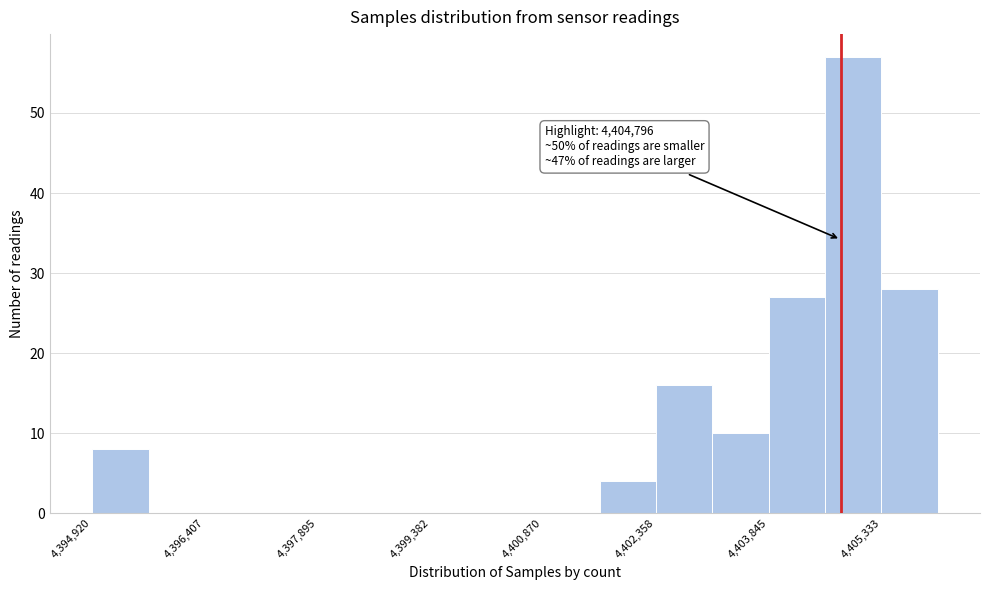

Around what value on the x-axis is the tallest bar? Give the approximate position of its centre, as read against the axis.

4405000